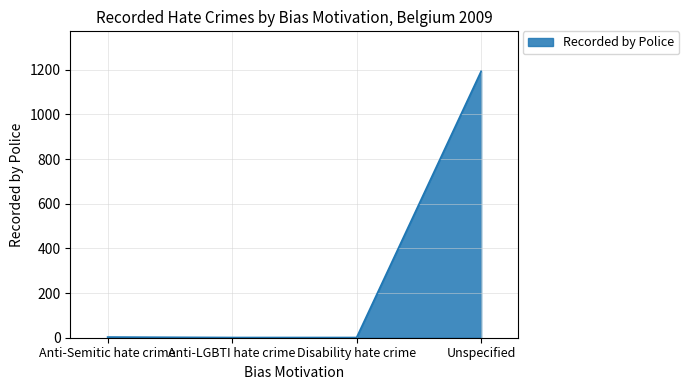

Which has a higher value, Unspecified or Disability hate crime?

Unspecified